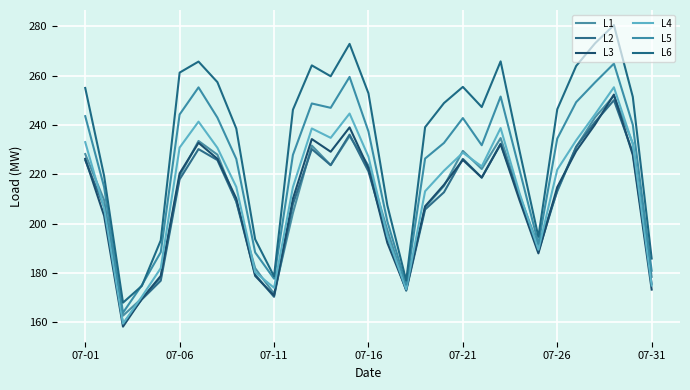

Does the chart have visible grid lines?

Yes